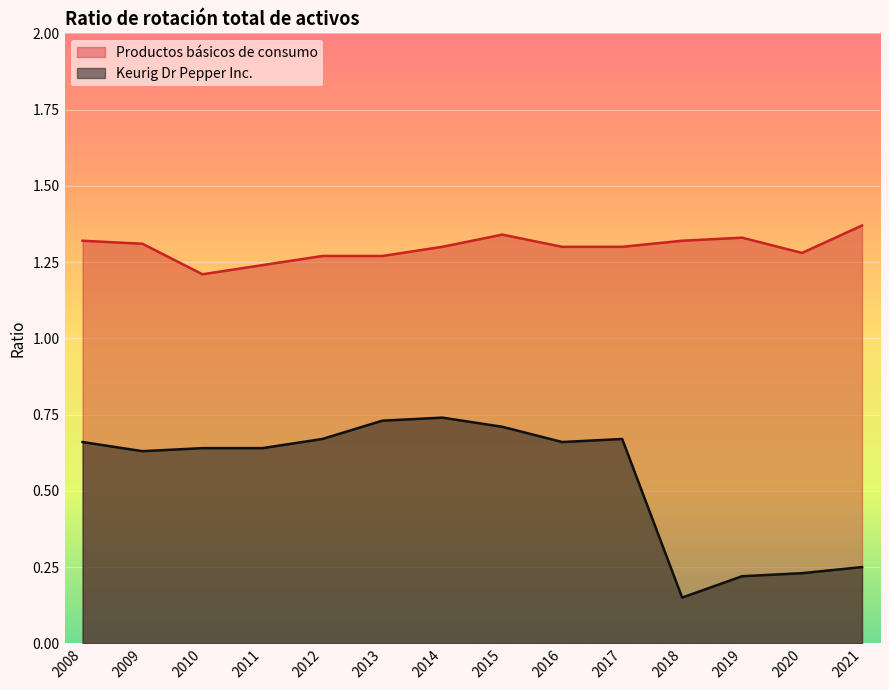

How many Keurig Dr Pepper Inc. values are between 0 and 1?

14